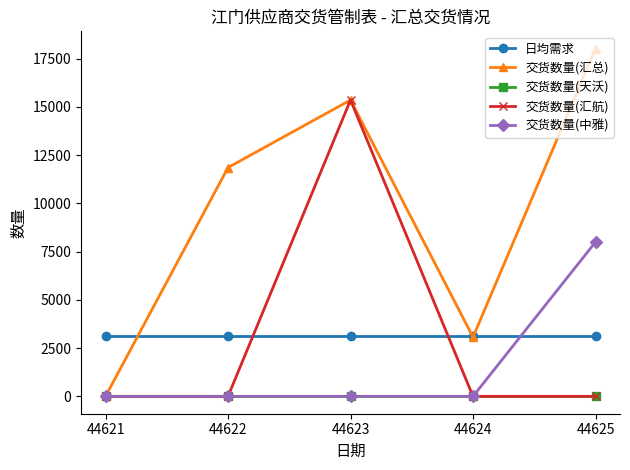

How many times do 交货数量(汇航) and 日均需求 cross each other?

2